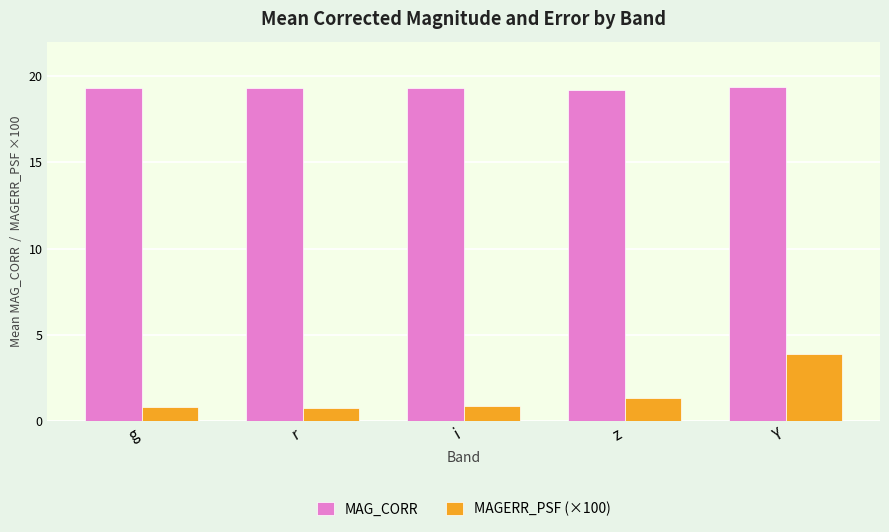

At which category is the sum across all series the highest?

Y